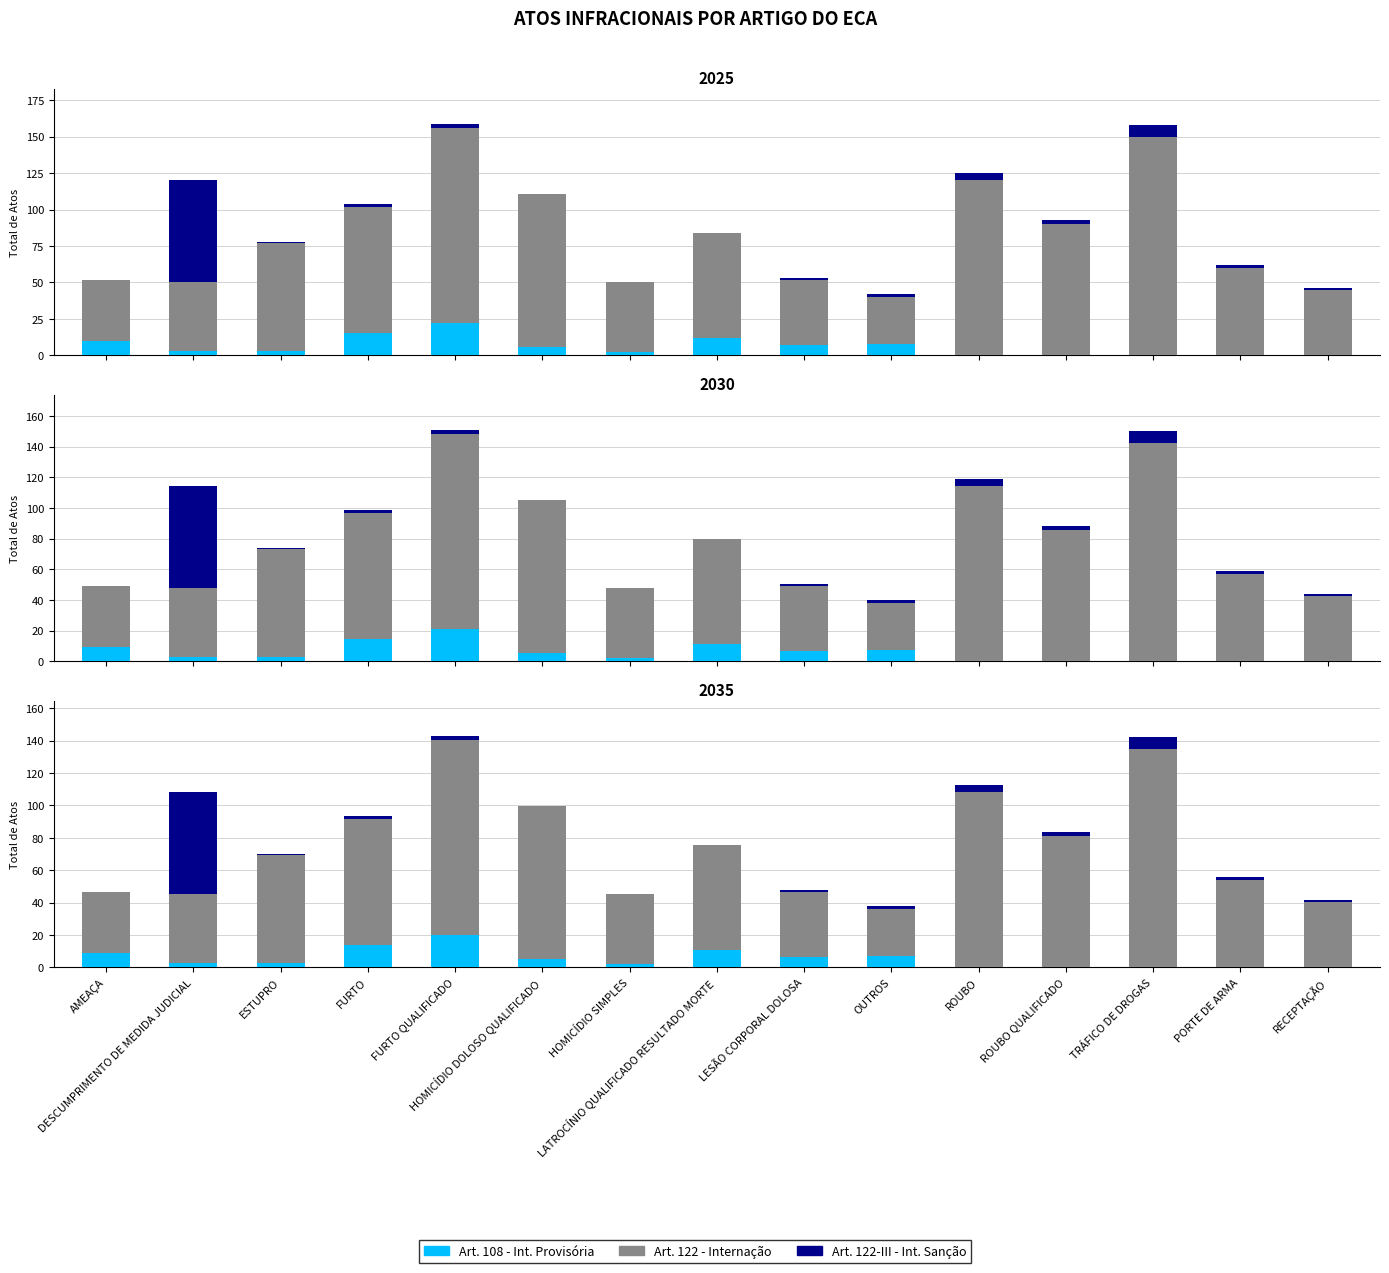

Reading left to right, transcribe all the data shown in this chart.

Art. 108 - Int. Provisória: 9.0	2.7	2.7	13.5	19.8	5.4	1.8	10.8	6.3	7.2	0.0	0.0	0.0	0.0	0.0
Art. 122 - Internação: 37.8	42.3	66.6	78.3	120.6	94.5	43.2	64.8	40.5	28.8	108.0	81.0	135.0	54.0	40.5
Art. 122-III - Int. Sanção: 0.0	63.0	0.9	1.8	2.7	0.0	0.0	0.0	0.9	1.8	4.5	2.7	7.2	1.8	0.9